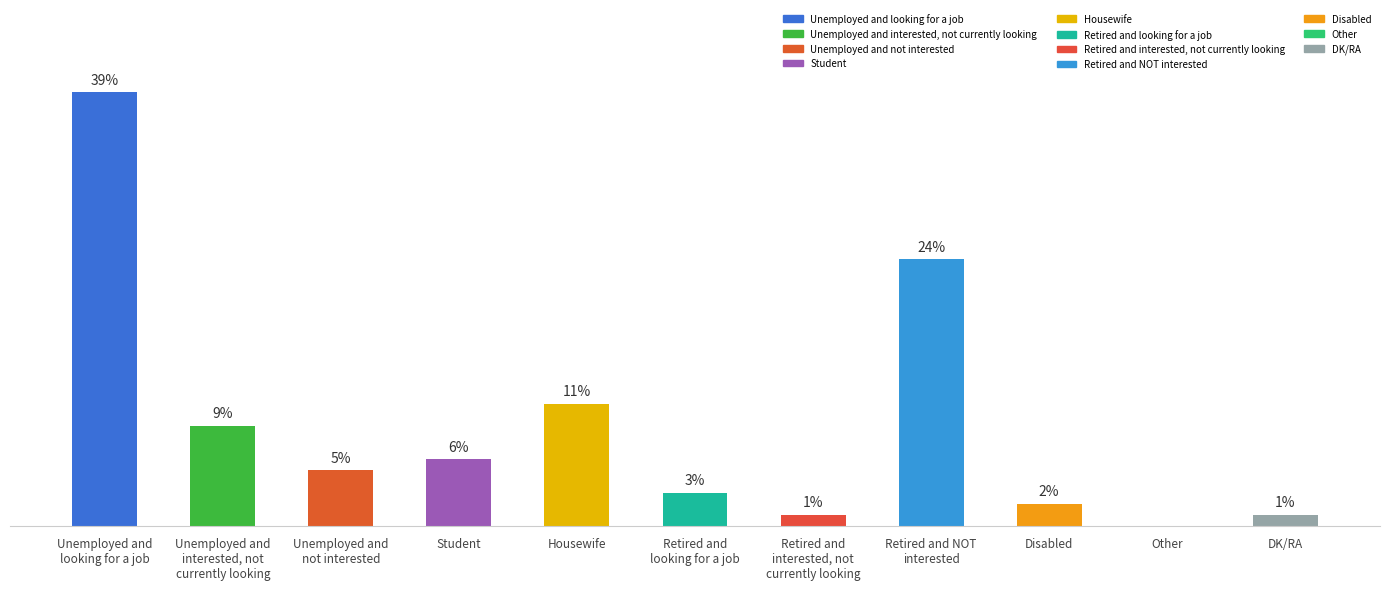

Between DK/RA and Student, which is larger?

Student